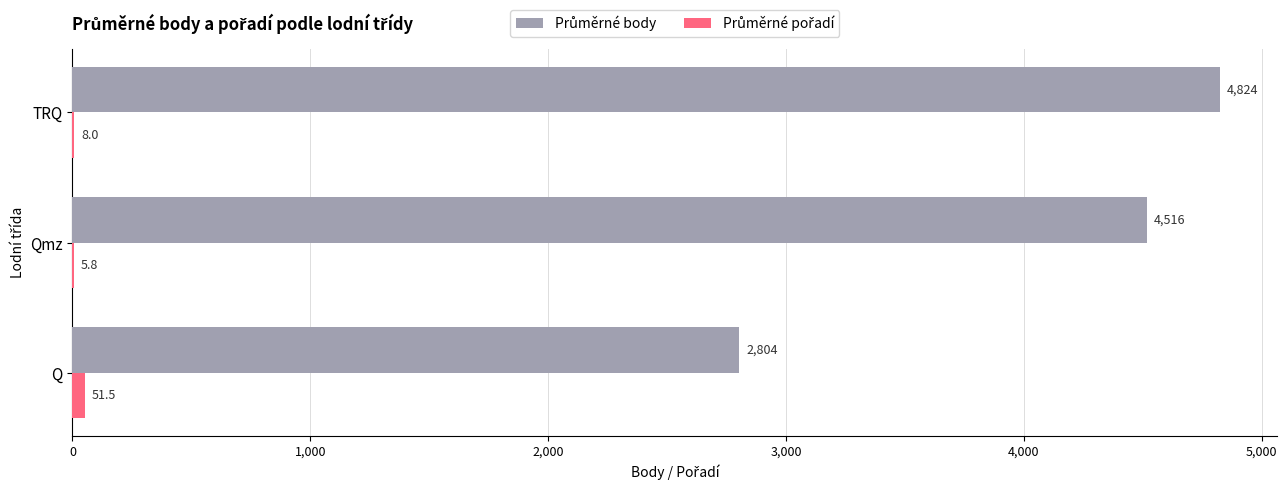

At which category is the sum across all series the highest?

TRQ